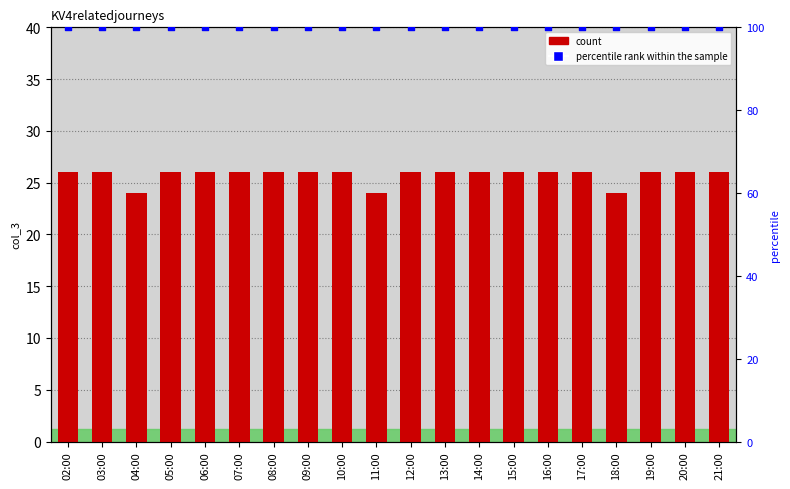

Which series contains the highest Y value?

percentile rank